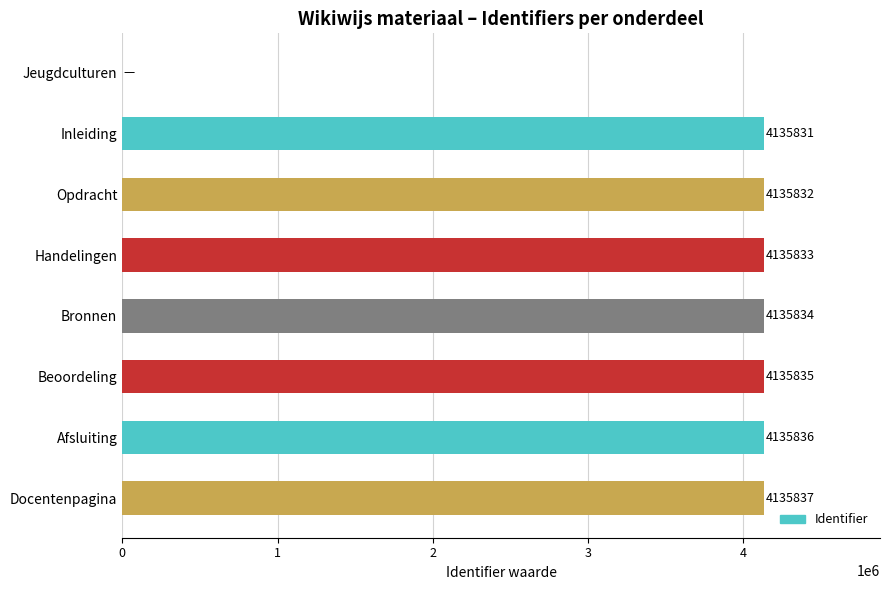

What is the sum of all values?

28950838